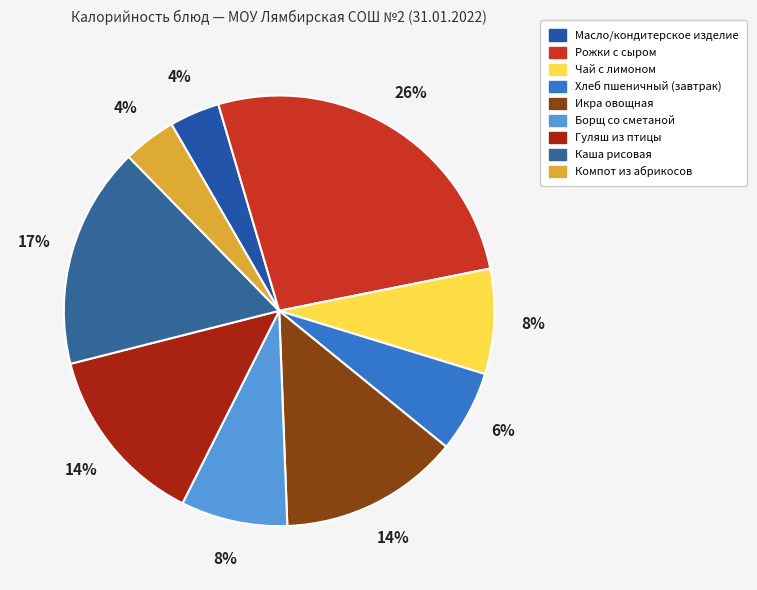

What percentage is the Каша рисовая slice, to the nearest percent?

17%